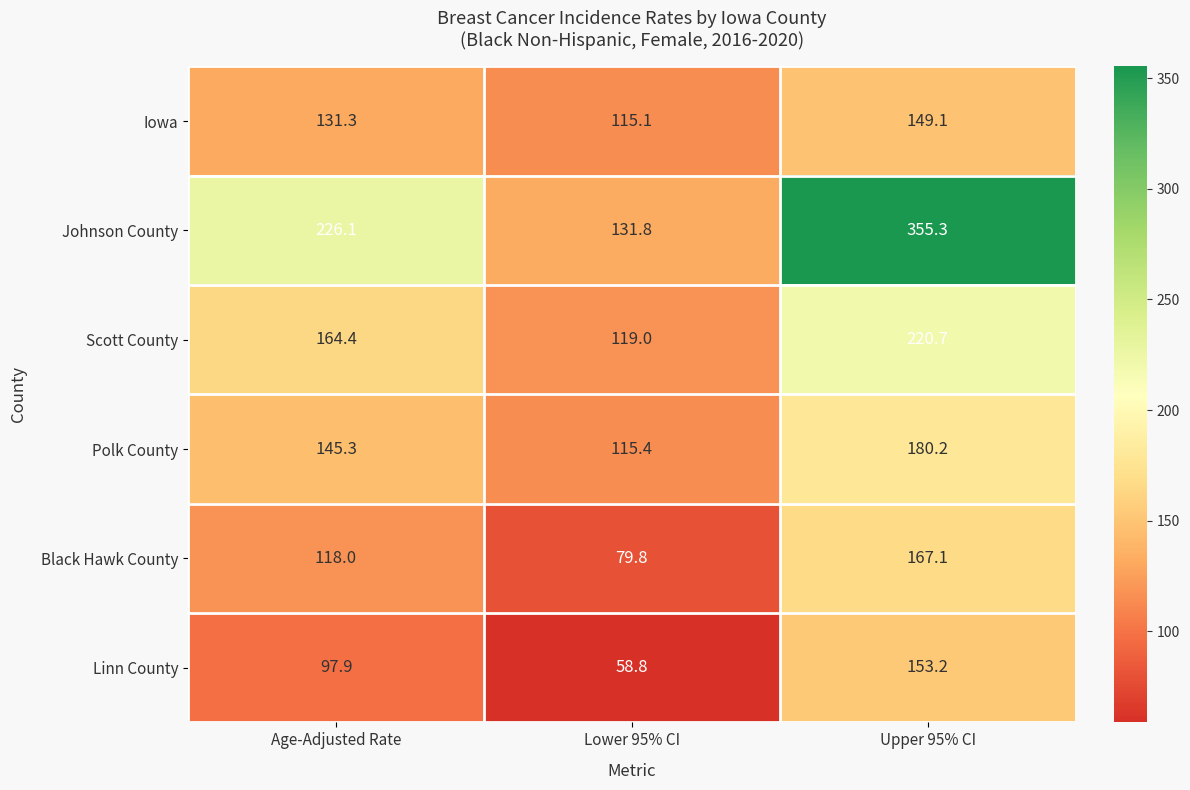

Between Lower 95% CI and Upper 95% CI, which series saw the biggest shift?

Johnson County